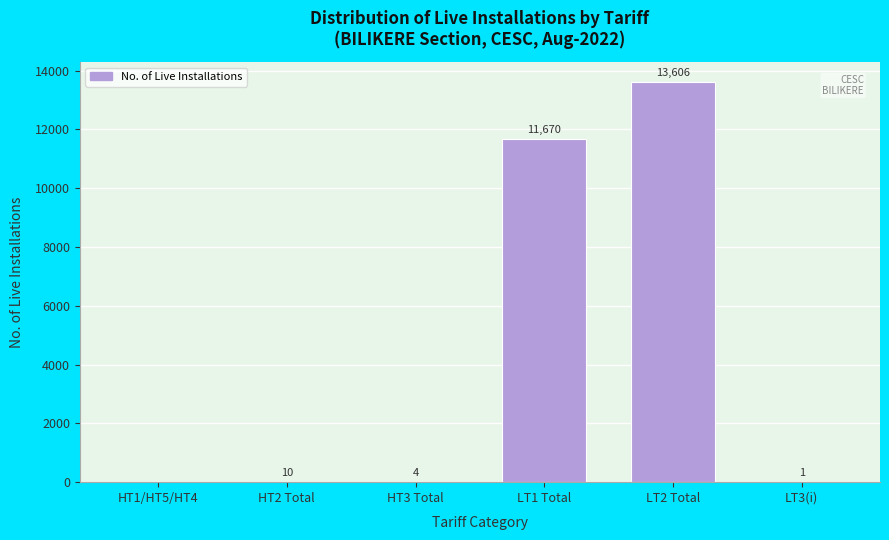

Reading left to right, extract all data points from this chart.

HT1/HT5/HT4=0	HT2 Total=10	HT3 Total=4	LT1 Total=11670	LT2 Total=13606	LT3(i)=1